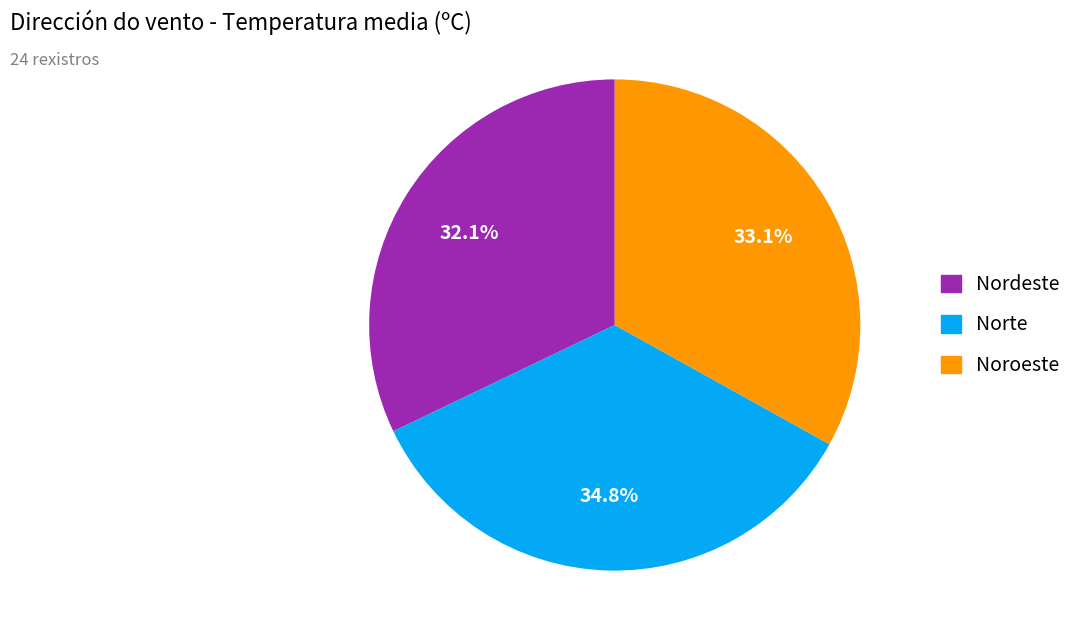

Which slice is the largest?

Norte